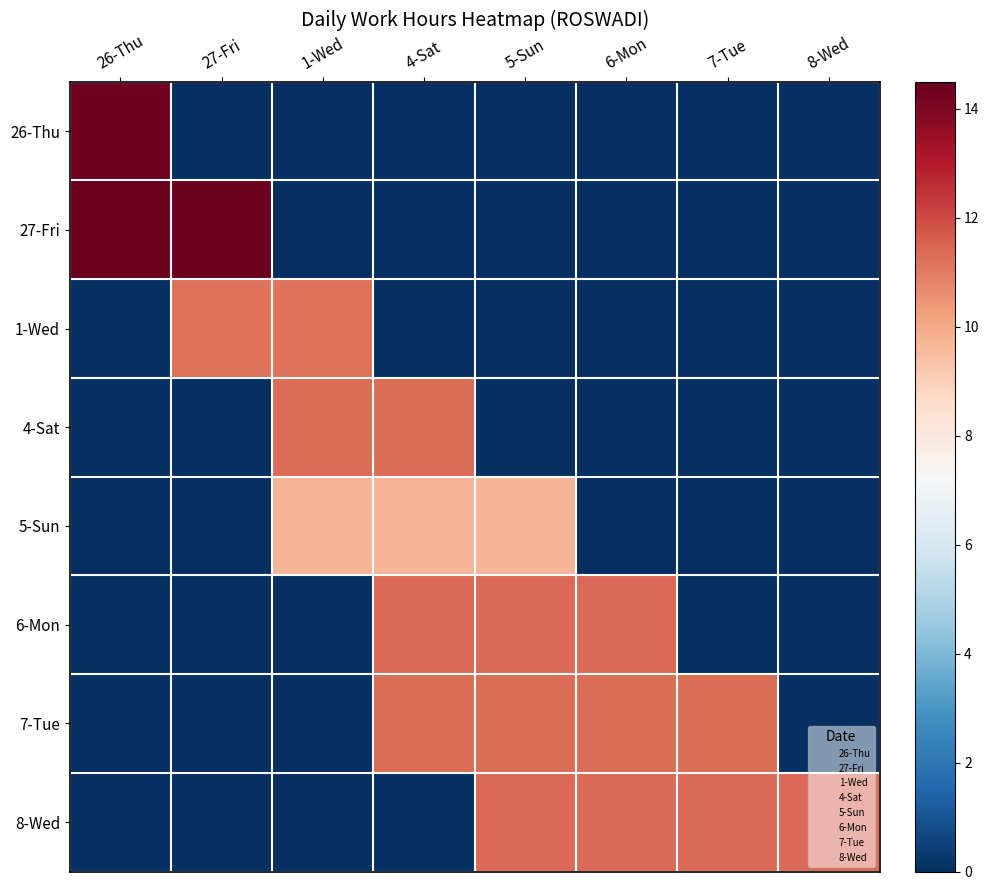

Which has a higher value, 7-Tue or 27-Fri?

7-Tue